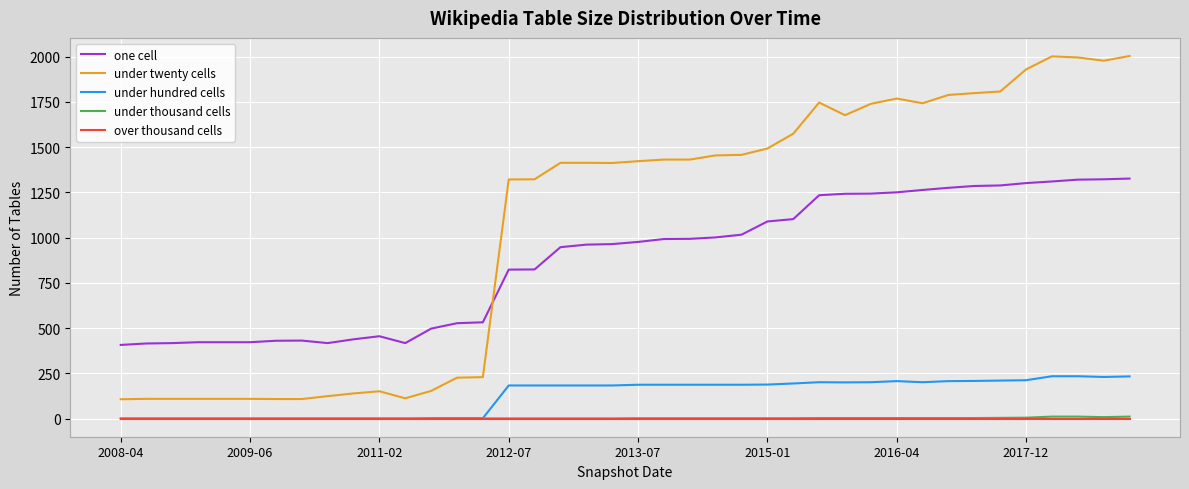

True or false: under thousand cells and one cell intersect in this chart.

False